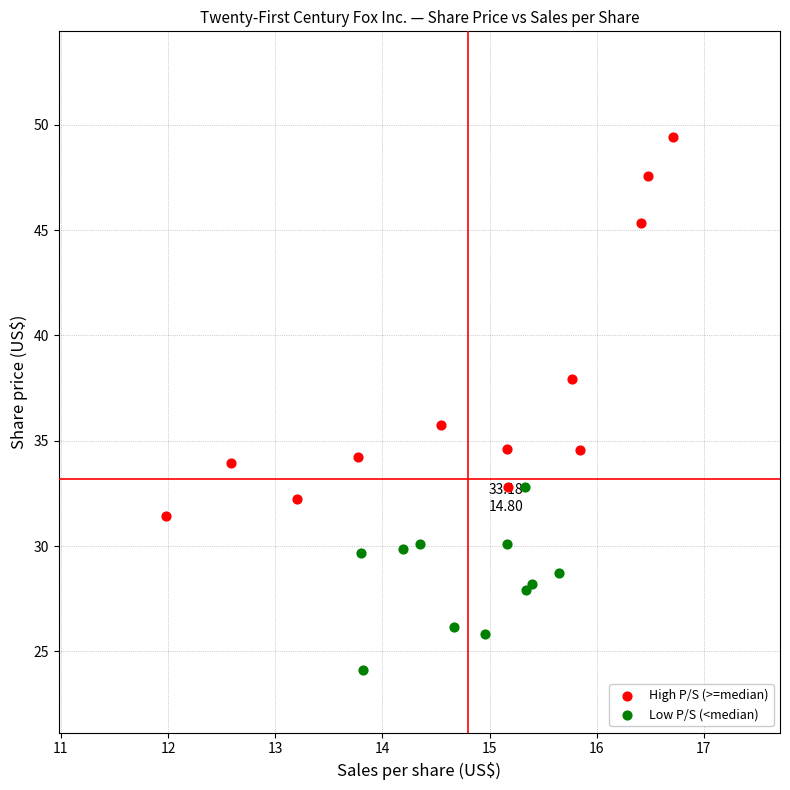

Which series has the widest spread of Y values?

High P/S (>=median)